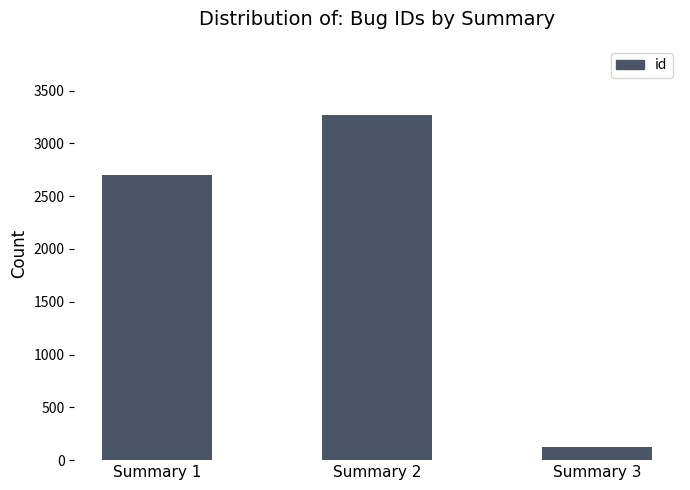

What is the sum of all values?

6096